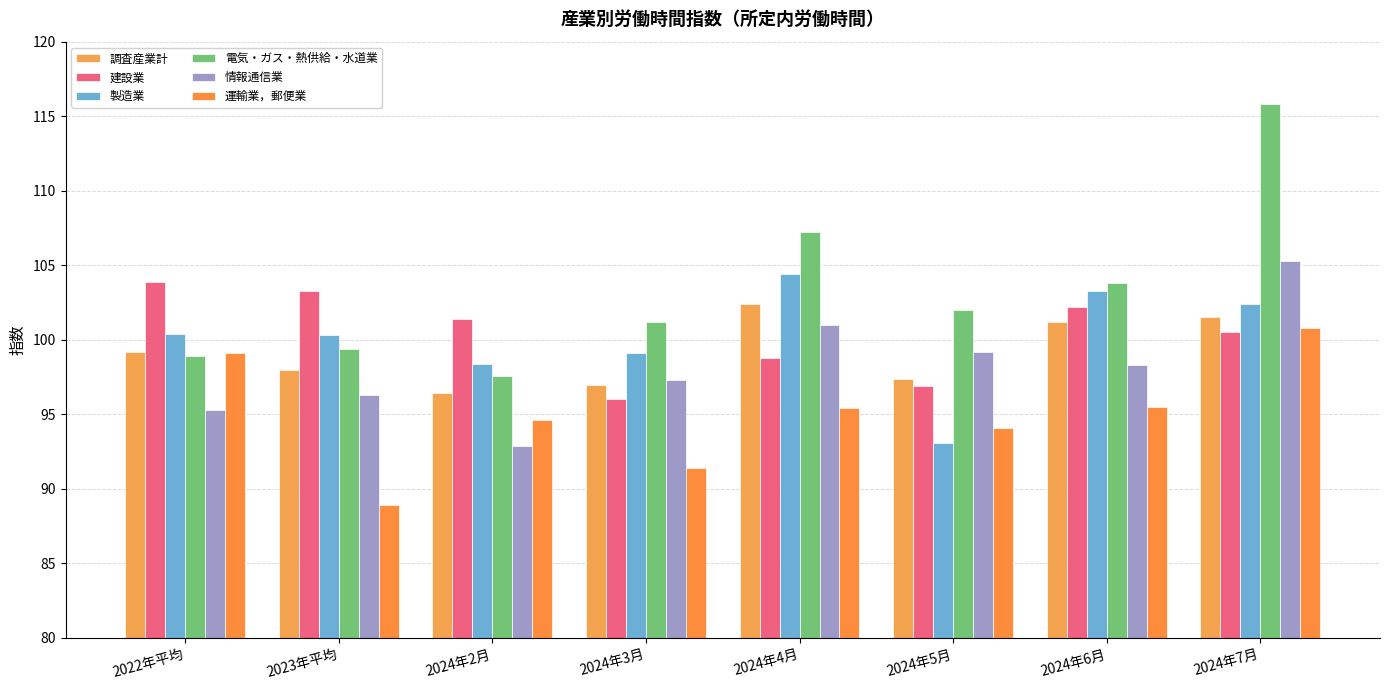

How many bars are there in total?

48